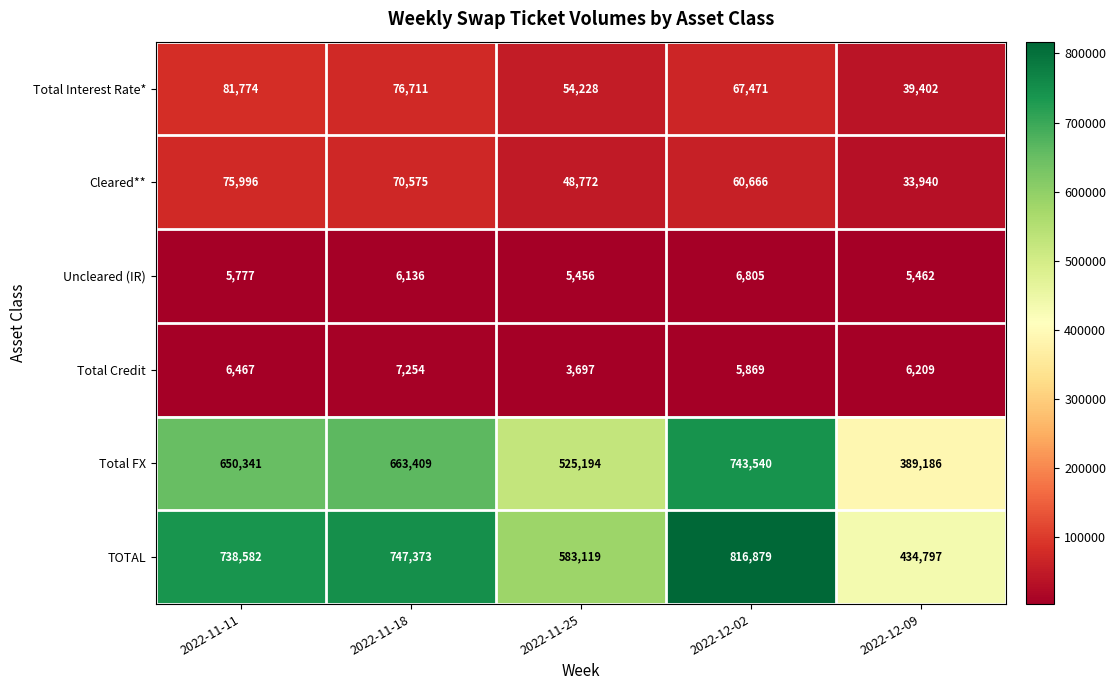

What is the sum of all TOTAL values?

3320750